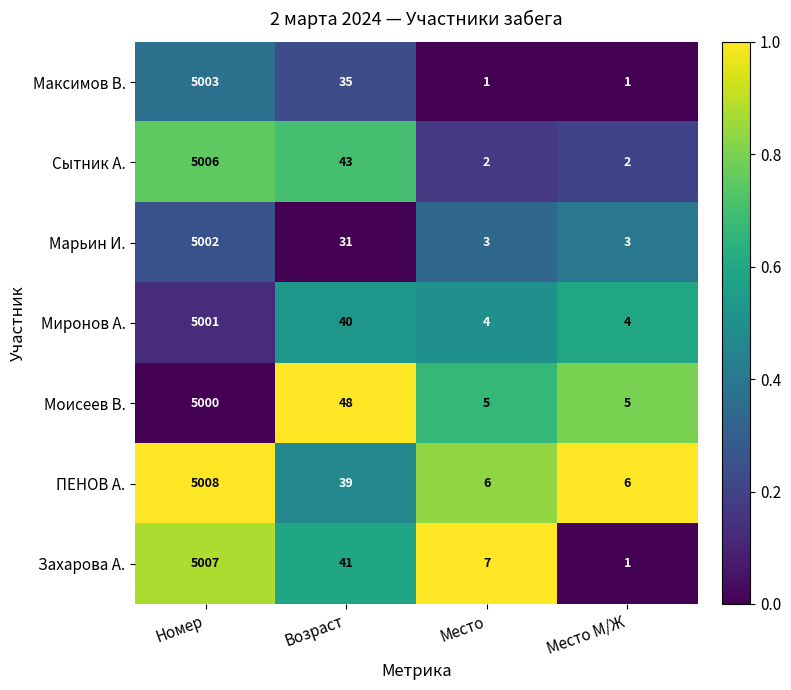

At which category is the sum across all series the highest?

Номер